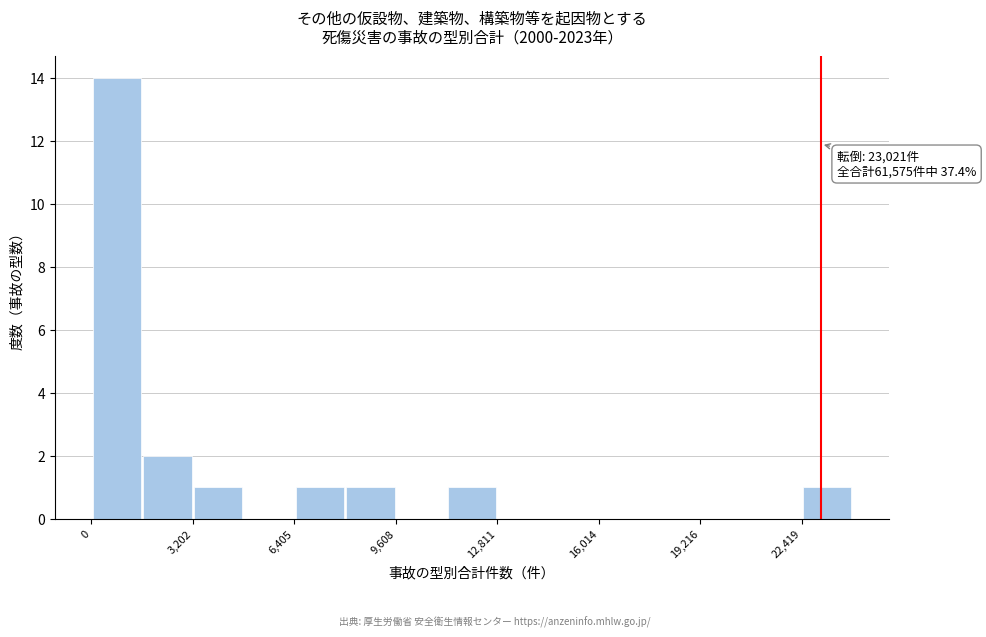

Around what value on the x-axis is the tallest bar? Give the approximate position of its centre, as read against the axis.

1000